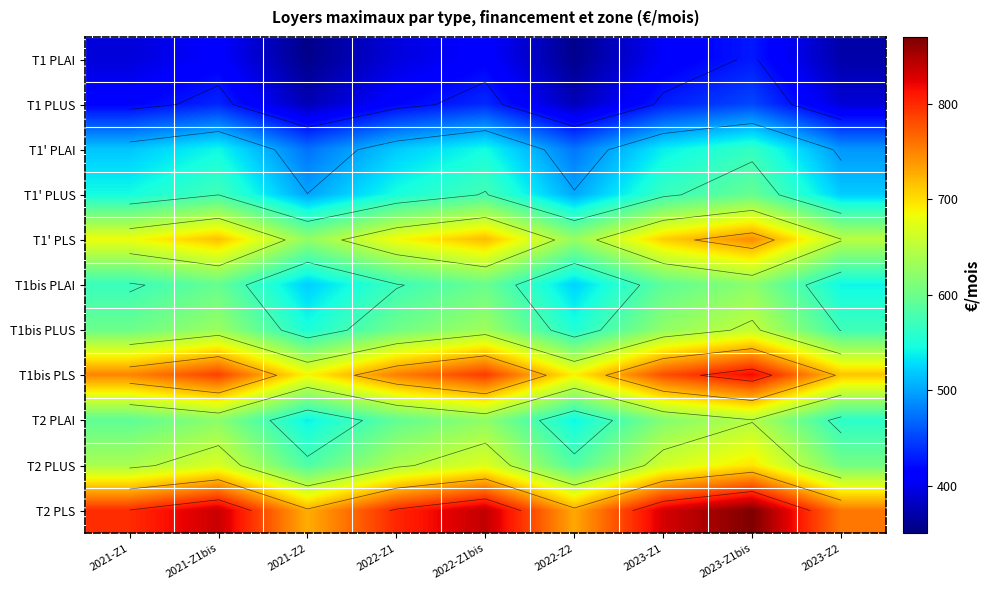

Which has a higher value, 2022-Z2 or 2023-Z2?

2023-Z2